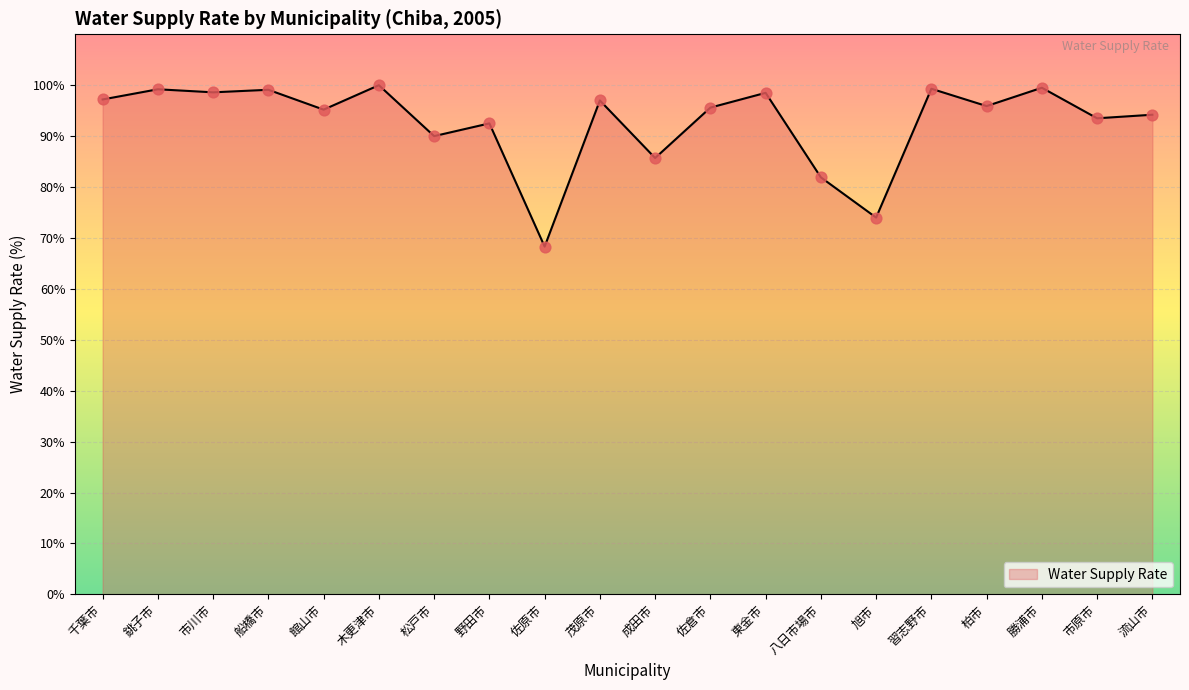

What is the change in value from 松戸市 to 柏市?

+5.9